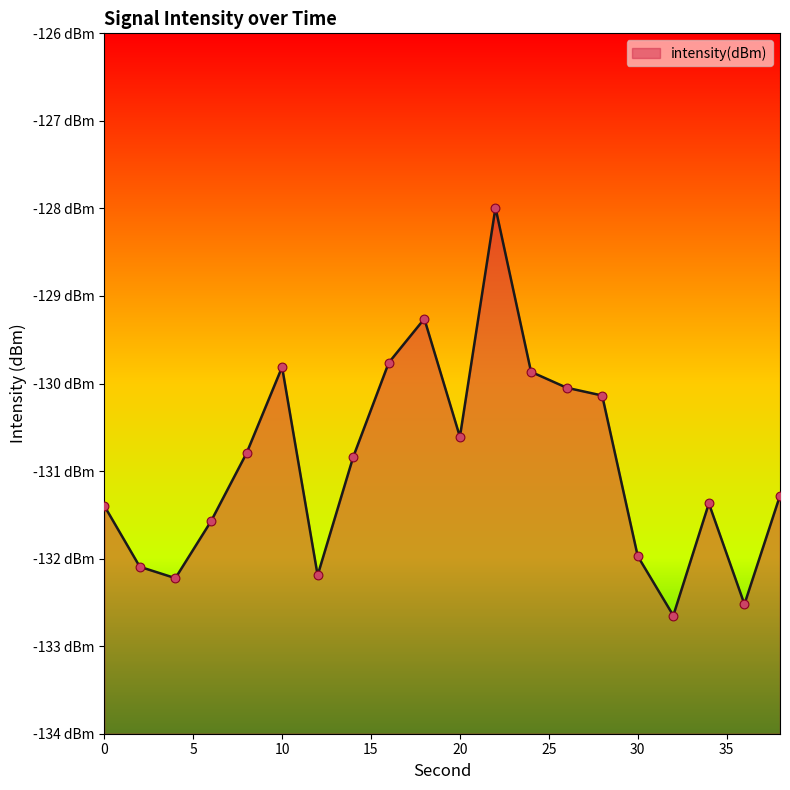

Which has a higher value, 24 or 0?

24